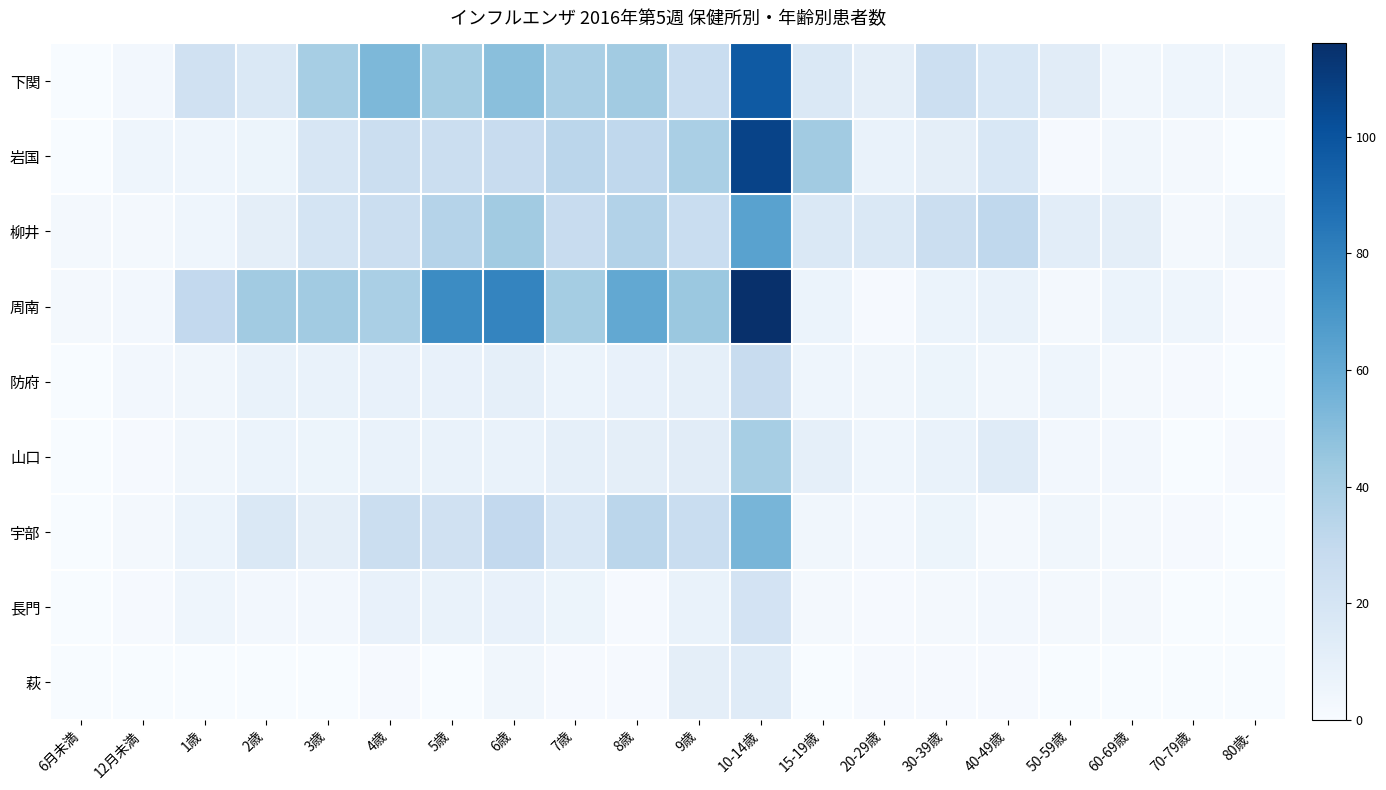

At which category is the sum across all series the highest?

10-14歳